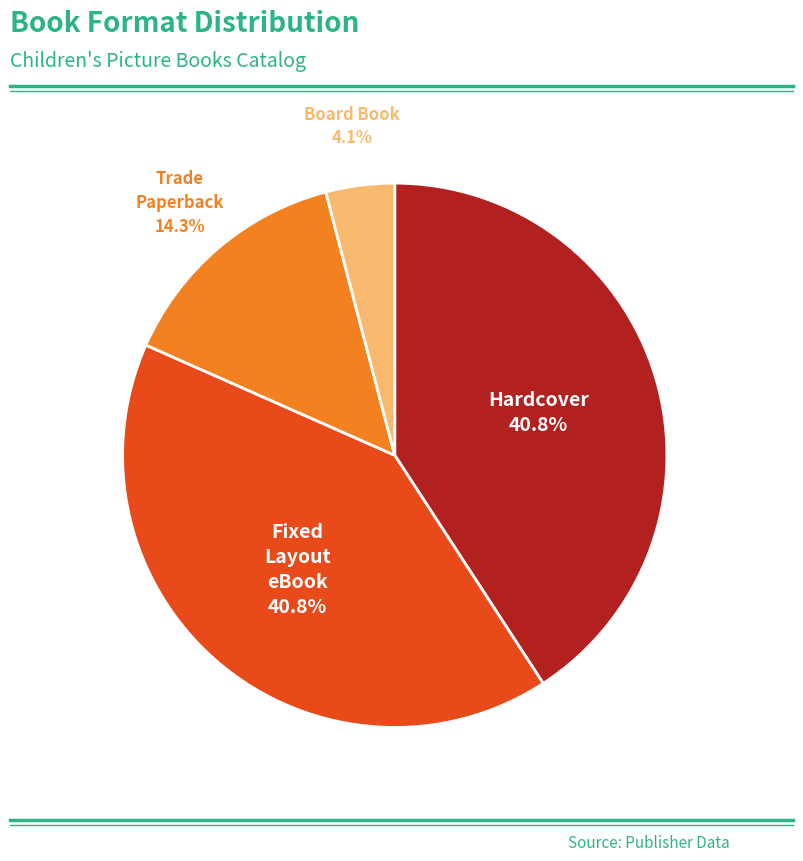

How much of the chart is everything except Trade Paperback?

85.7%